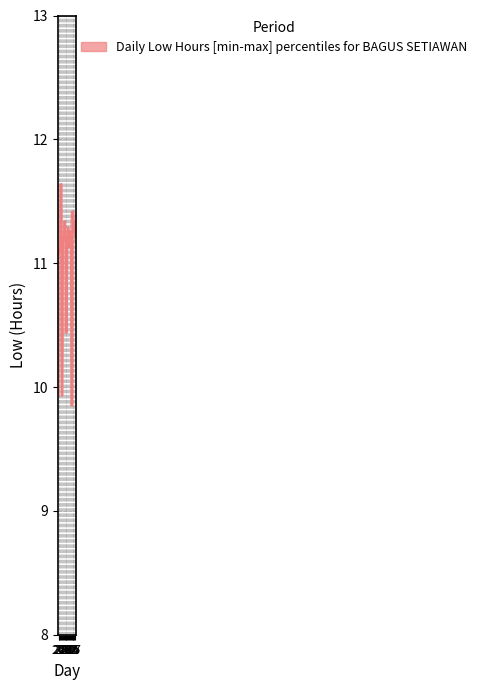

What is the label of the 2nd point from the right?

16